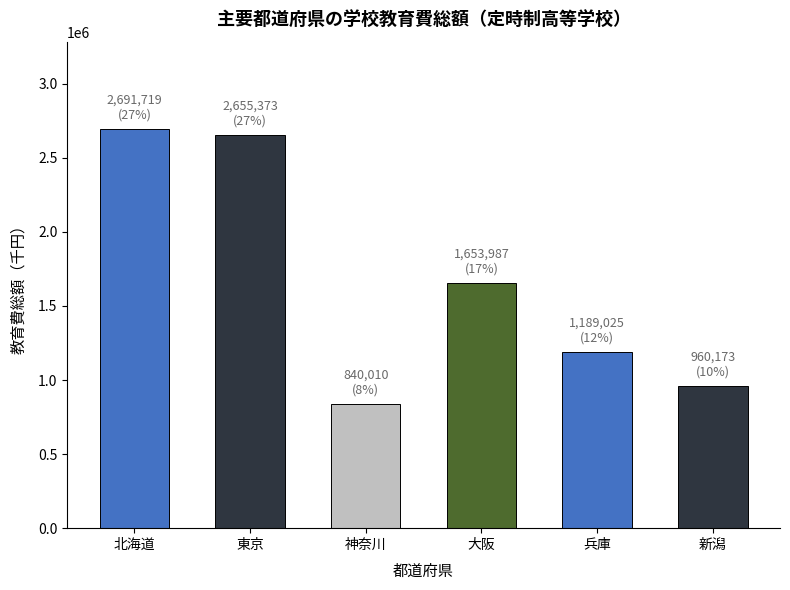

Between 東京 and 大阪, which is larger?

東京